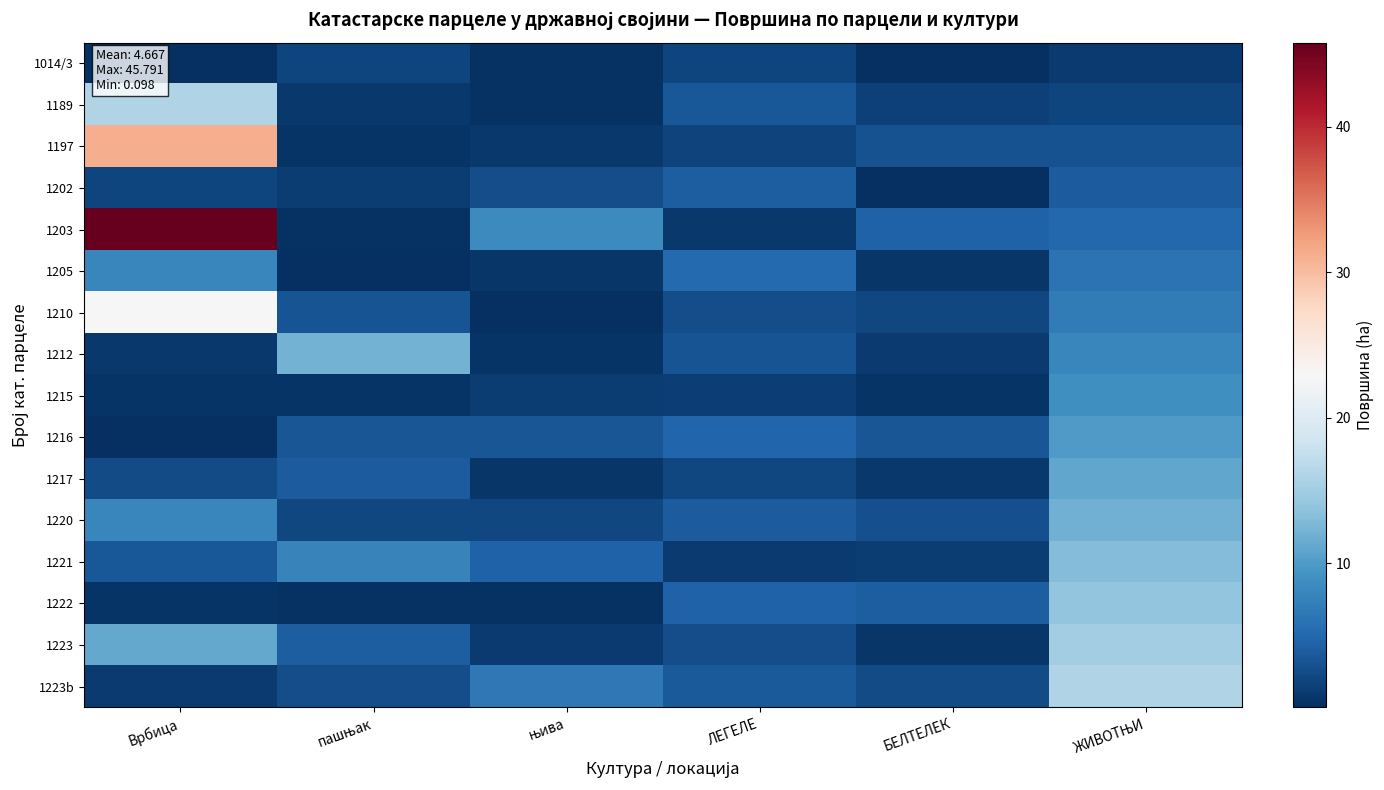

Which series has the widest spread of values?

1203